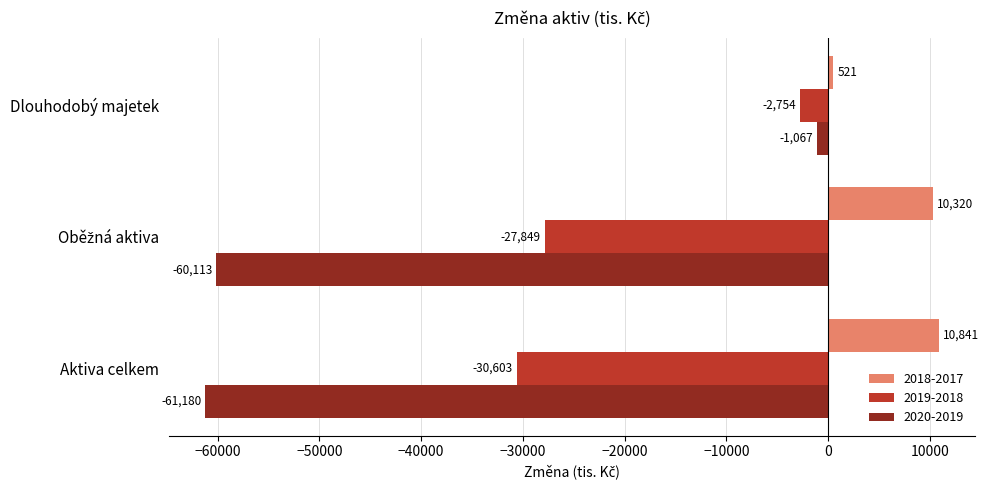

What is the difference between the highest and lowest values at Aktiva celkem?

72021